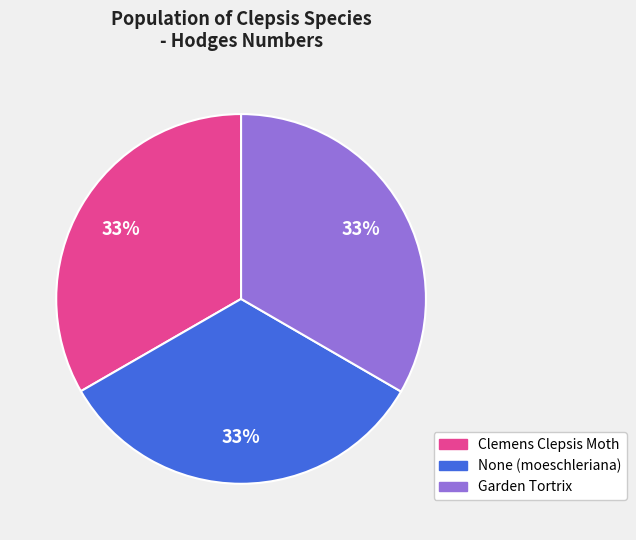

True or false: Clemens Clepsis Moth accounts for 22% of the total.

False